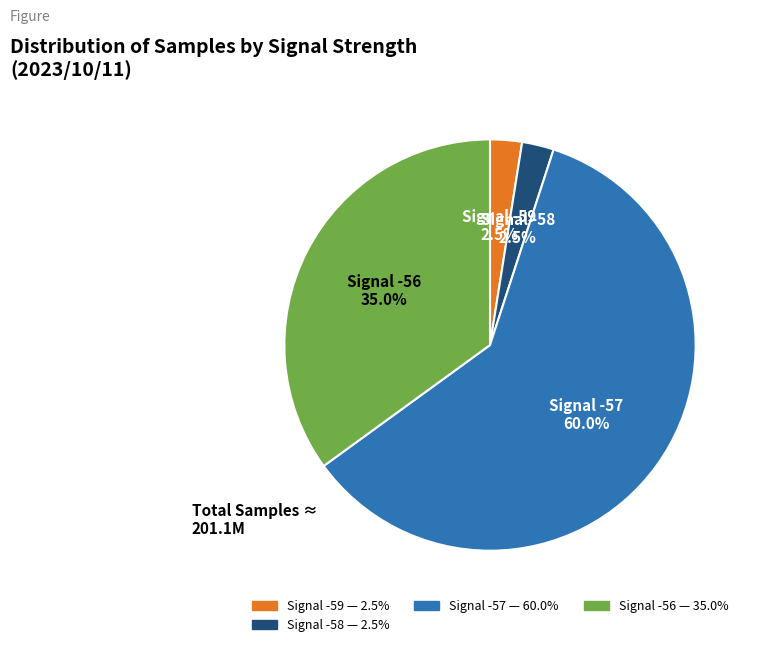

Count the number of slices in the pie.

4